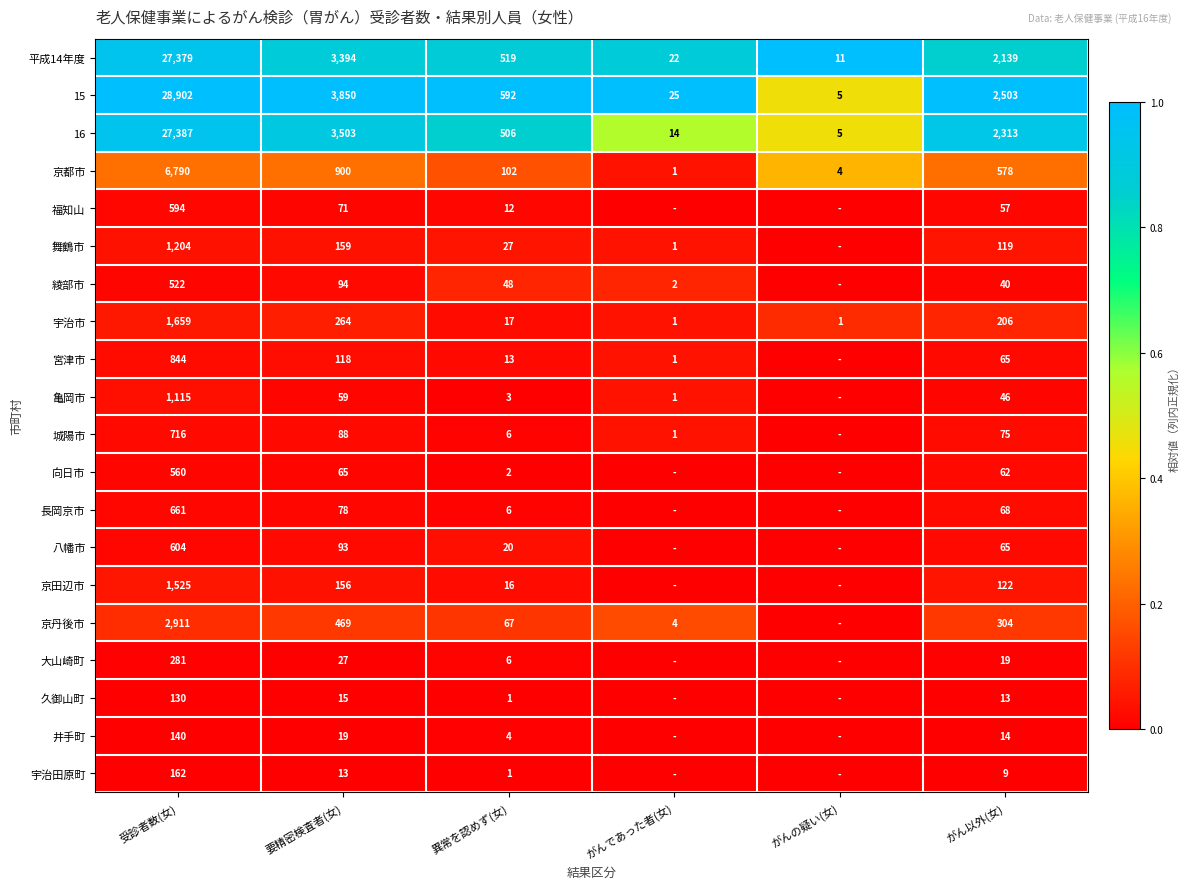

Is the value of 平成14年度 at がんの疑い(女) greater than the value of 亀岡市 at 受診者数(女)?

No